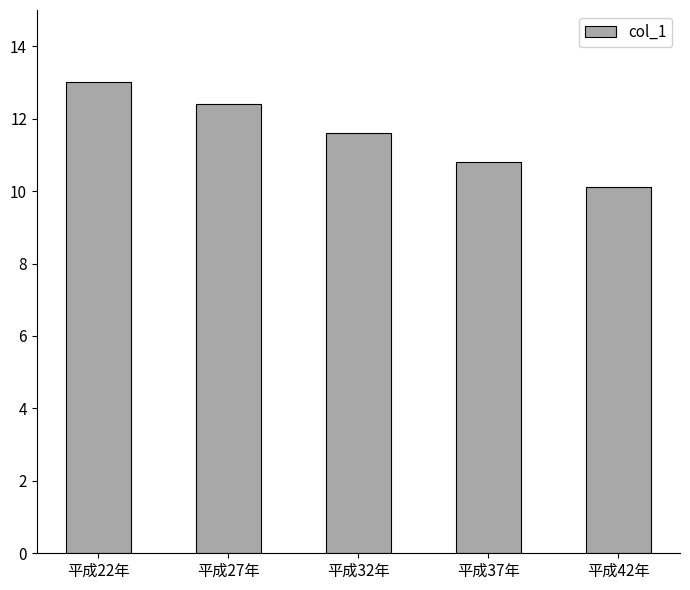

What position from the left is 平成27年?

2